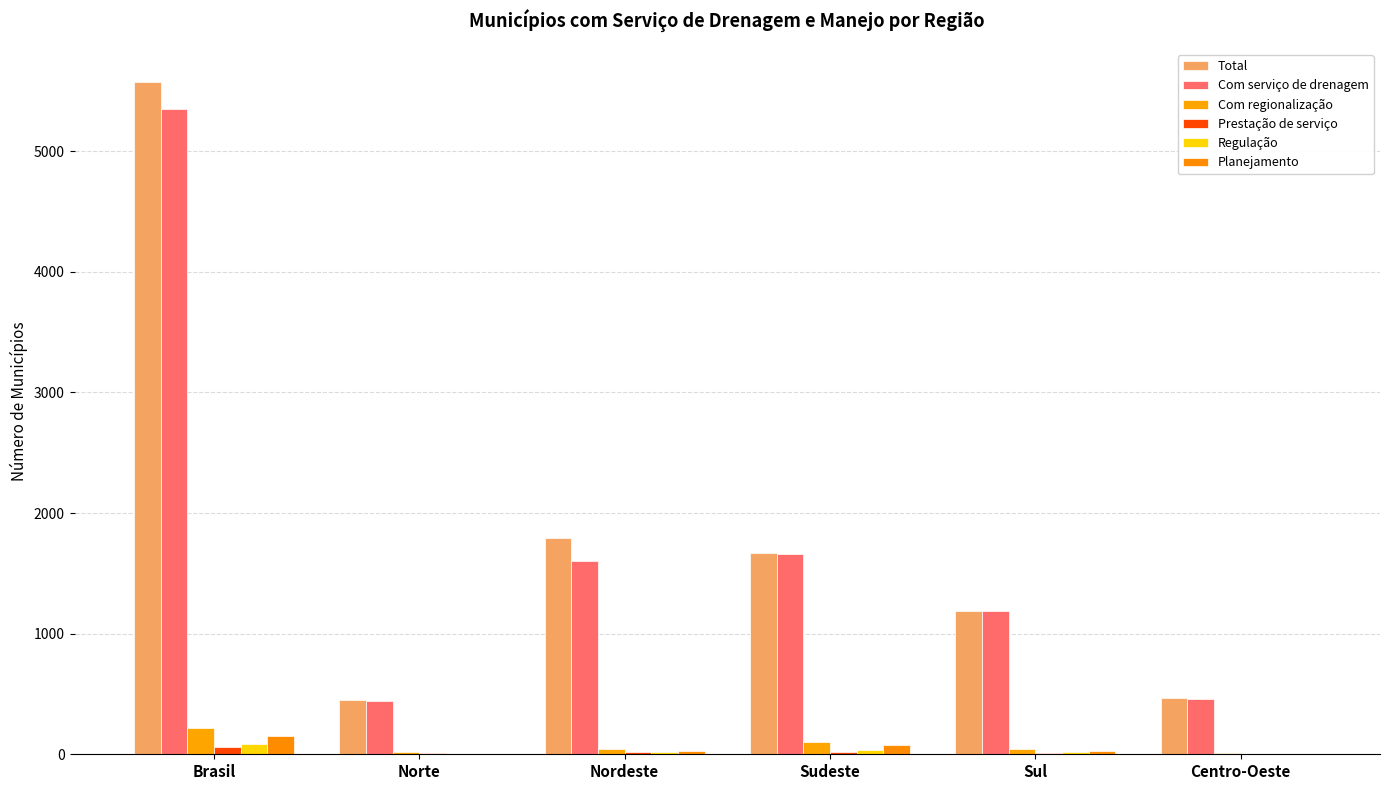

What is the difference between the Regulação values at Centro-Oeste and Brasil?

84